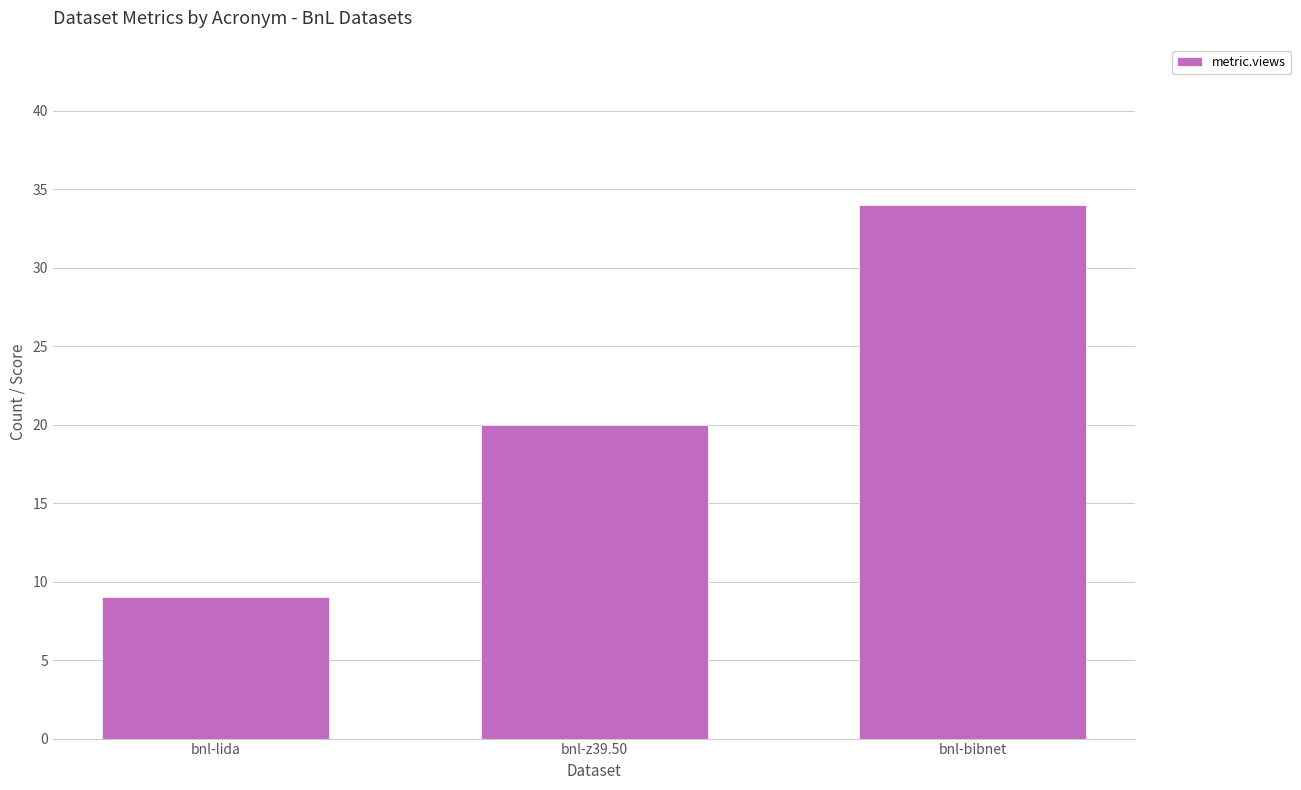

What is the average value?

21